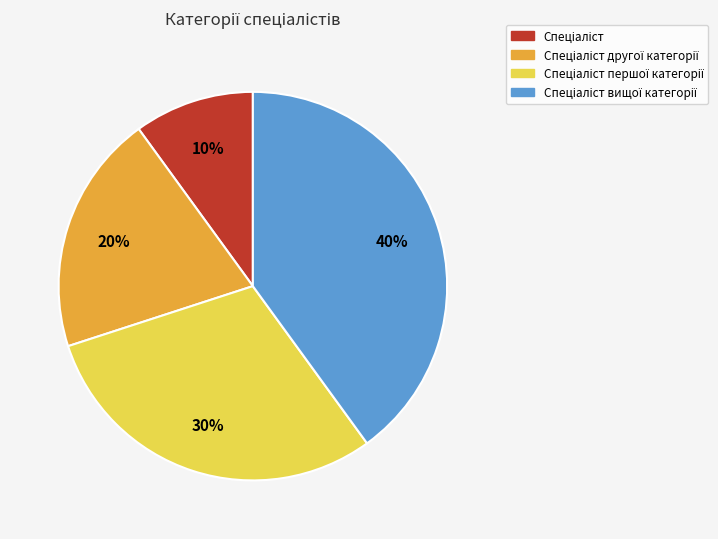

Is there a majority slice in this chart?

No